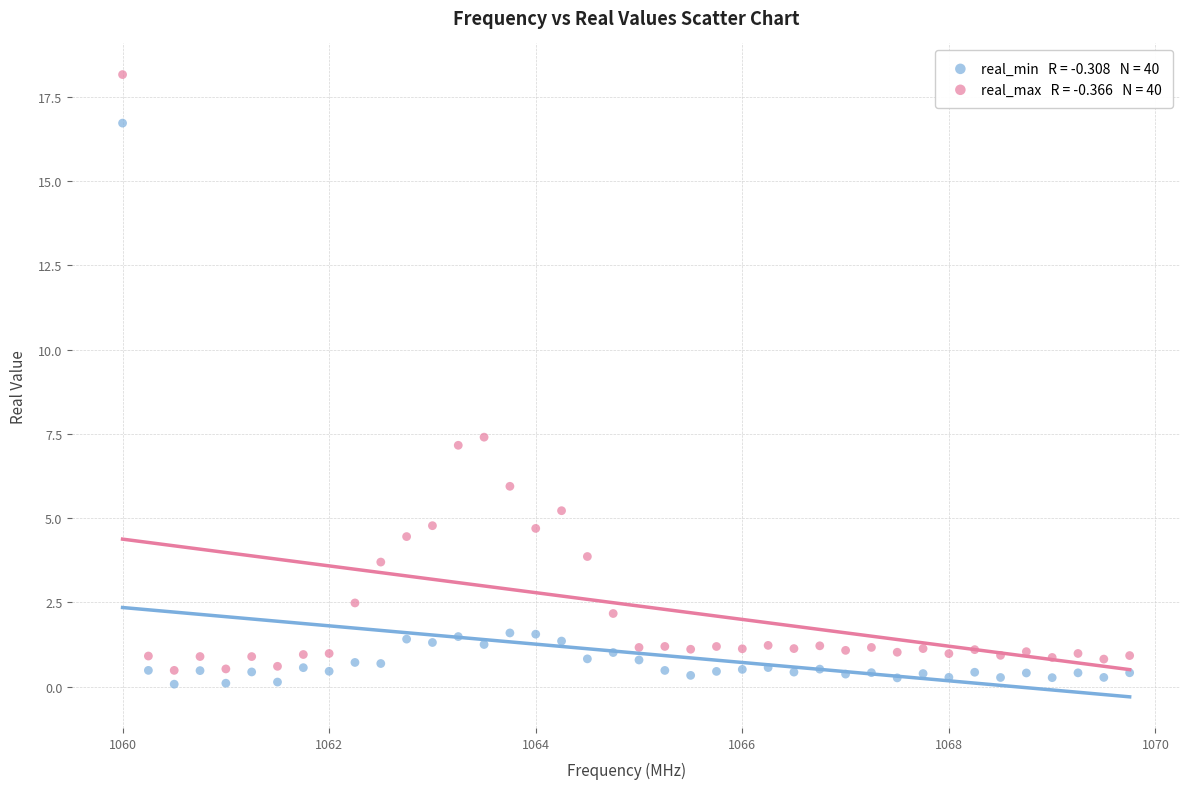

Across all data points, what is the range of Y values (max minus min)?

18.1